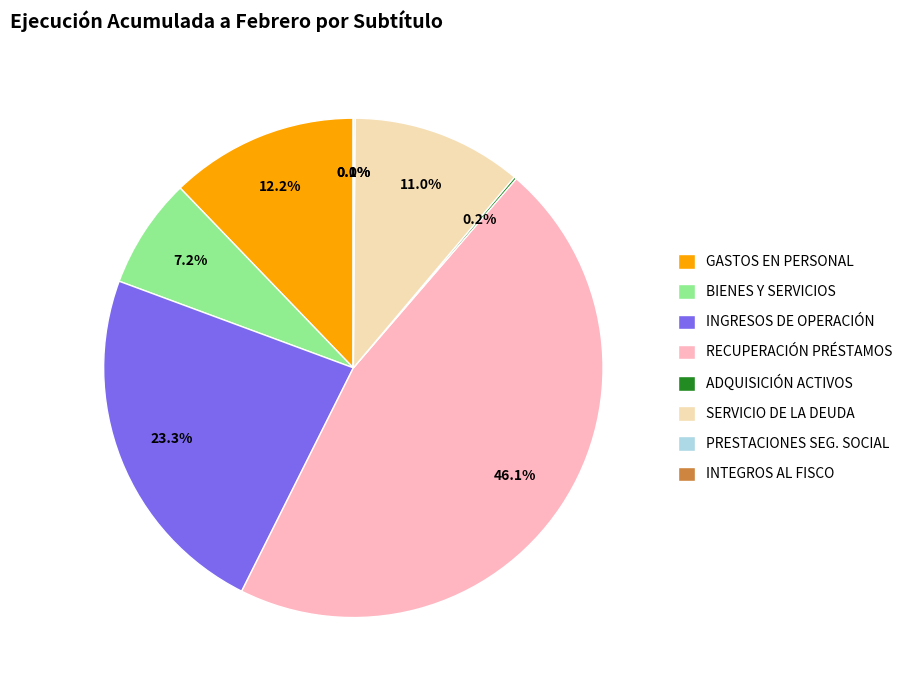

What percentage is NOT represented by INGRESOS DE OPERACIÓN?

76.7%